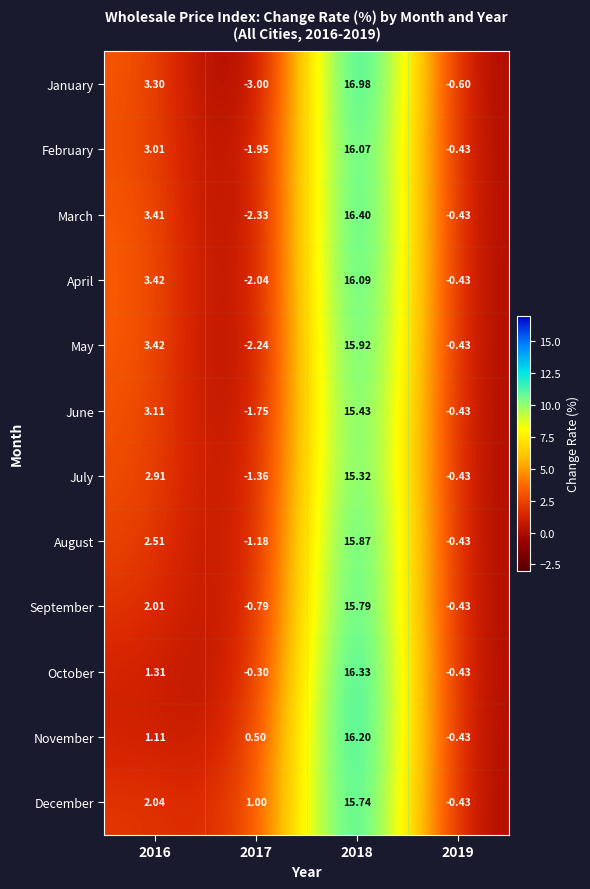

Which series changed the most between 2017 and 2018?

January